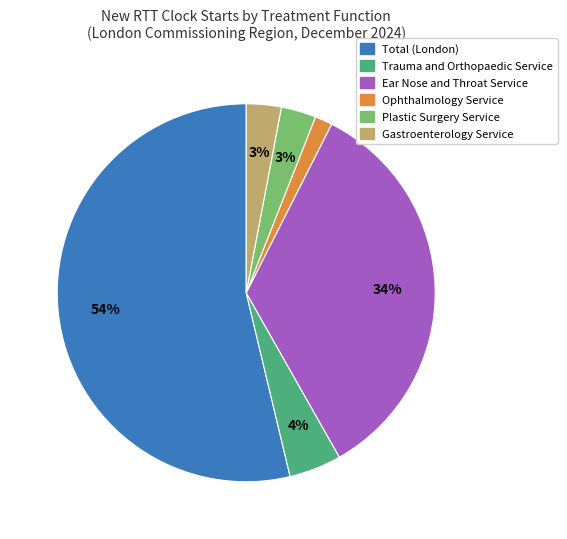

Which category accounts for the majority?

Total (London)